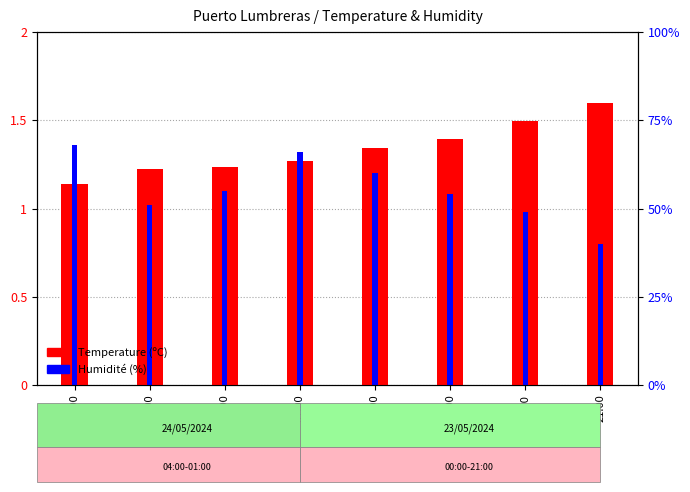

Rank the categories by Humidité (%) value from highest to lowest.

04:00, 01:00, 00:00, 02:00, 23:00, 03:00, 22:00, 21:00